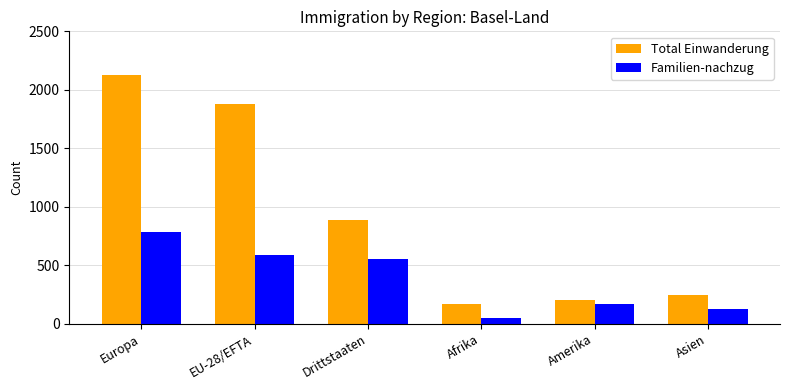

What is the total value across all series at Amerika?

376